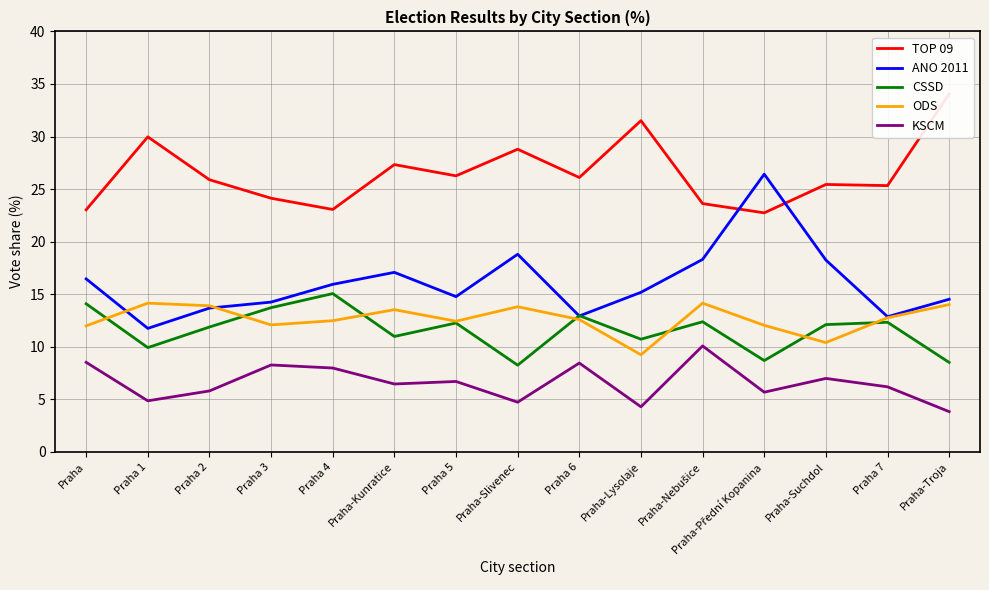

Rank the series at Praha-Suchdol from lowest to highest value.

KSCM, ODS, CSSD, ANO 2011, TOP 09